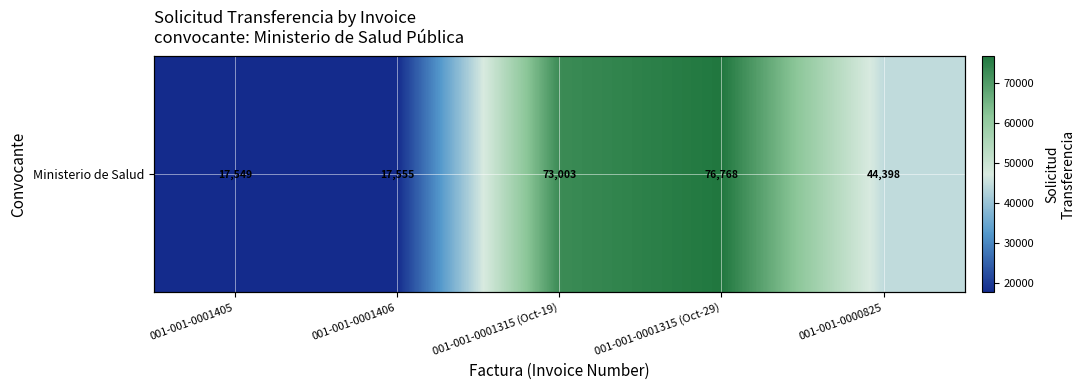

Reading right to left, transcribe all the data shown in this chart.

001-001-0000825=44398	001-001-0001315 (Oct-29)=76768	001-001-0001315 (Oct-19)=73003	001-001-0001406=17555	001-001-0001405=17549